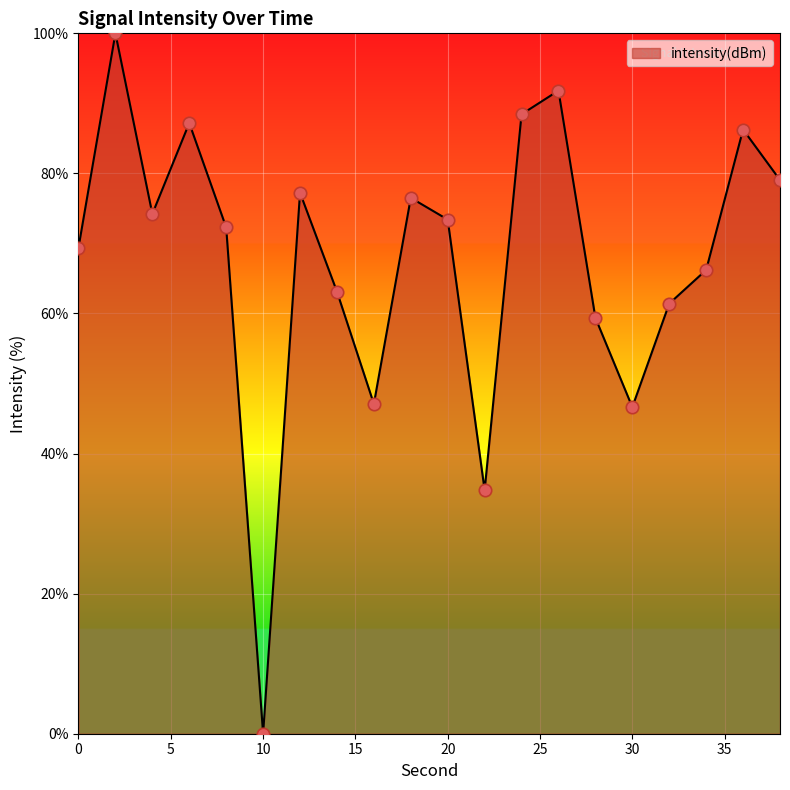

What is the difference between the maximum and minimum values?

100.0